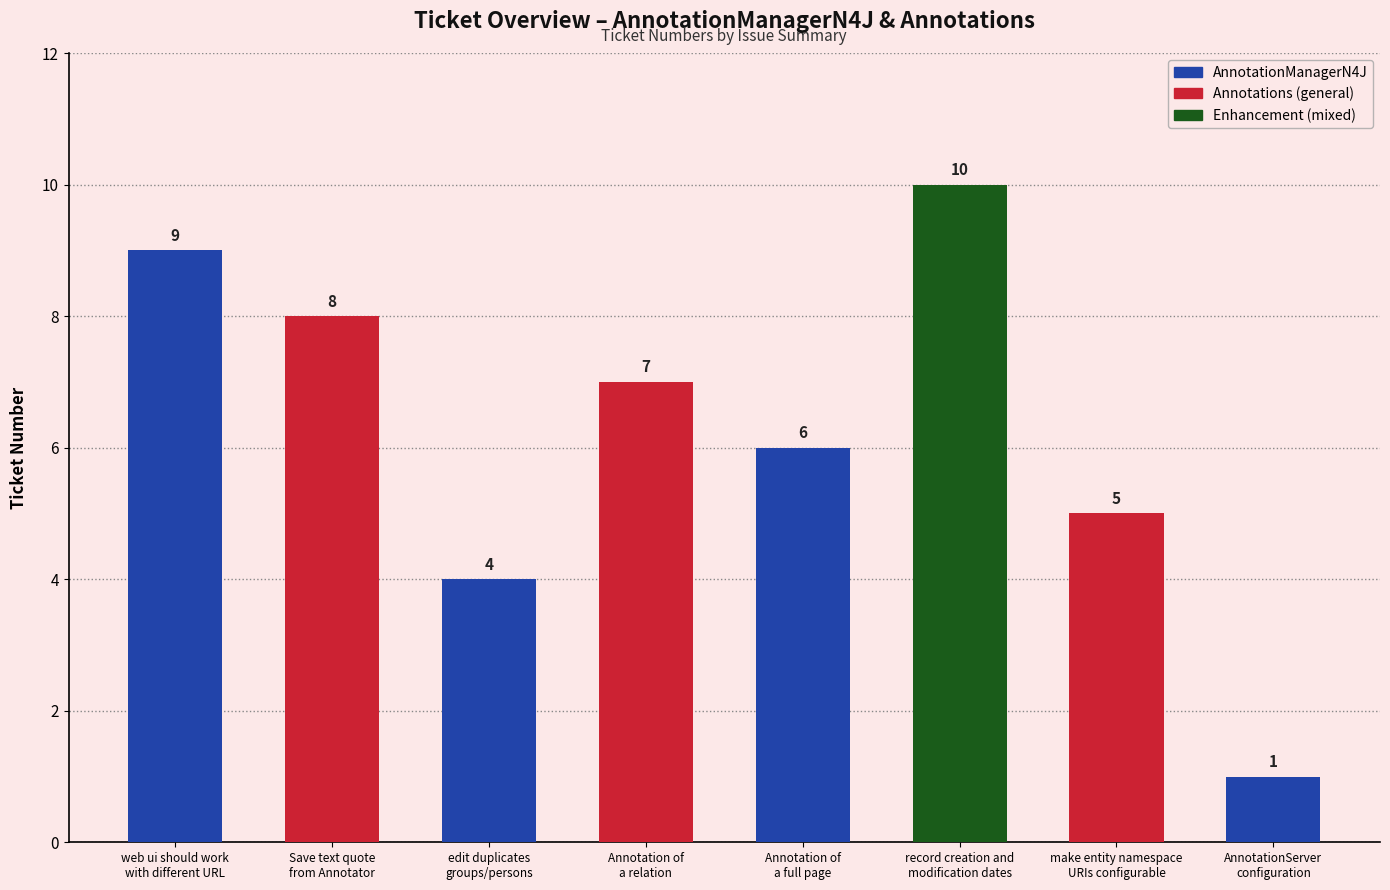

Reading left to right, what are all the values shown in this chart?

web ui should work
with different URL=9	Save text quote
from Annotator=8	edit duplicates
groups/persons=4	Annotation of
a relation=7	Annotation of
a full page=6	record creation and
modification dates=10	make entity namespace
URIs configurable=5	AnnotationServer
configuration=1